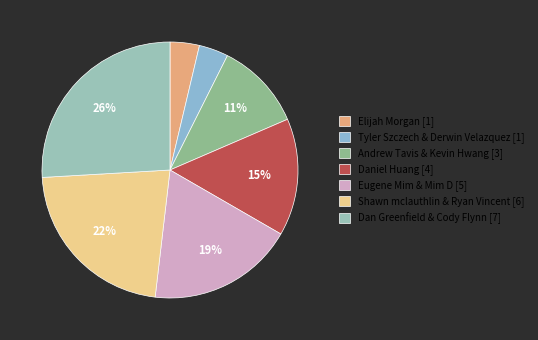

What is the smallest slice in the pie chart?

Elijah Morgan